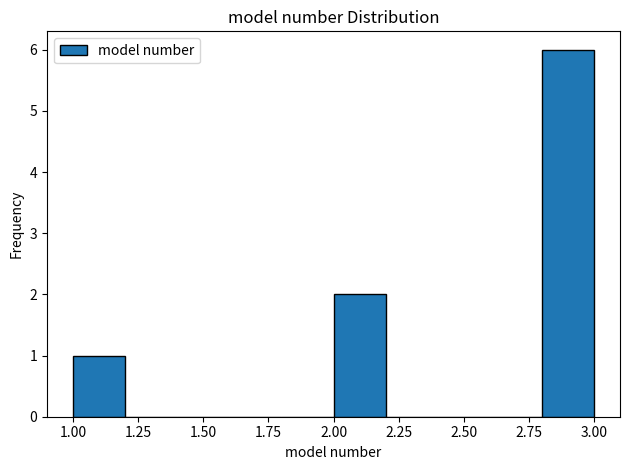

Reading left to right, list every bar in this chart as the range it spans on the x-axis followed by its height. The values are not printed on the chart, so give them approximately, as read against the axis.

1.0 to 1.2: 1
1.2 to 1.4: 0
1.4 to 1.6: 0
1.6 to 1.8: 0
1.8 to 2.0: 0
2.0 to 2.2: 2
2.2 to 2.4: 0
2.4 to 2.6: 0
2.6 to 2.8: 0
2.8 to 3.0: 6